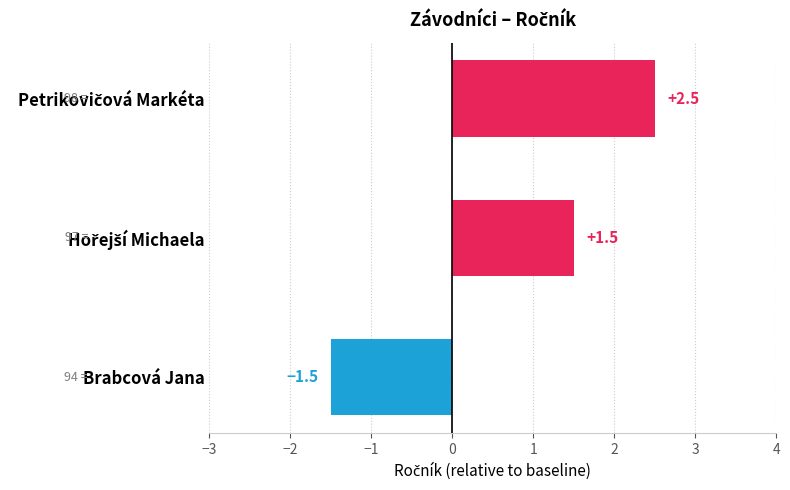

The value at Brabcová Jana is -0.6. True or false?

False